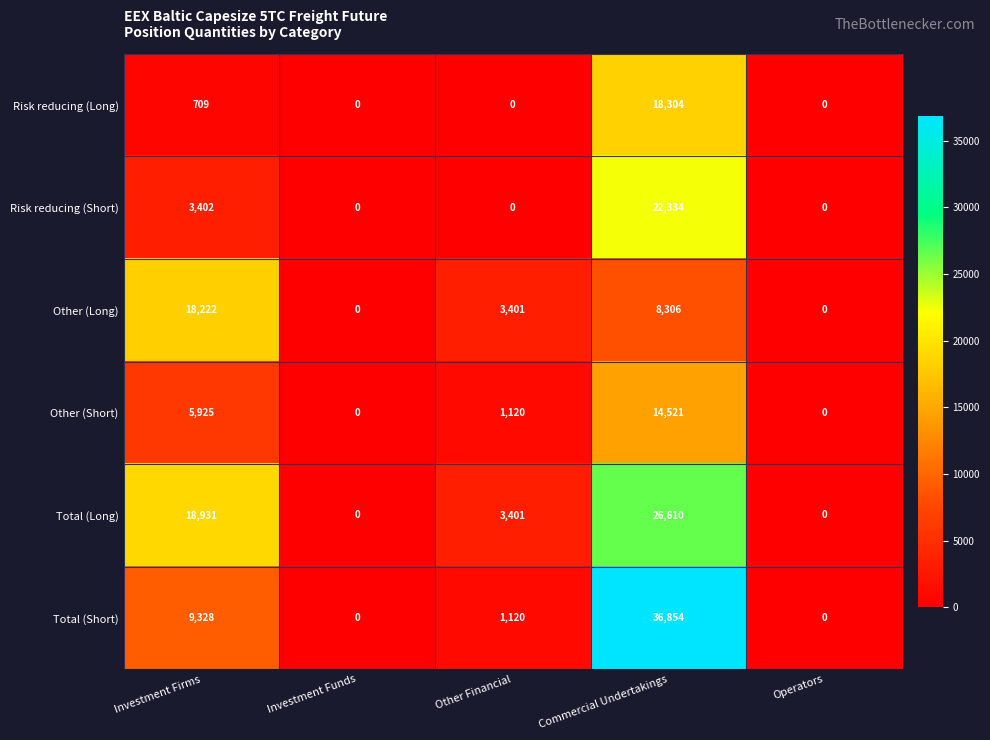

What is the total value across all series at Investment Firms?

56517